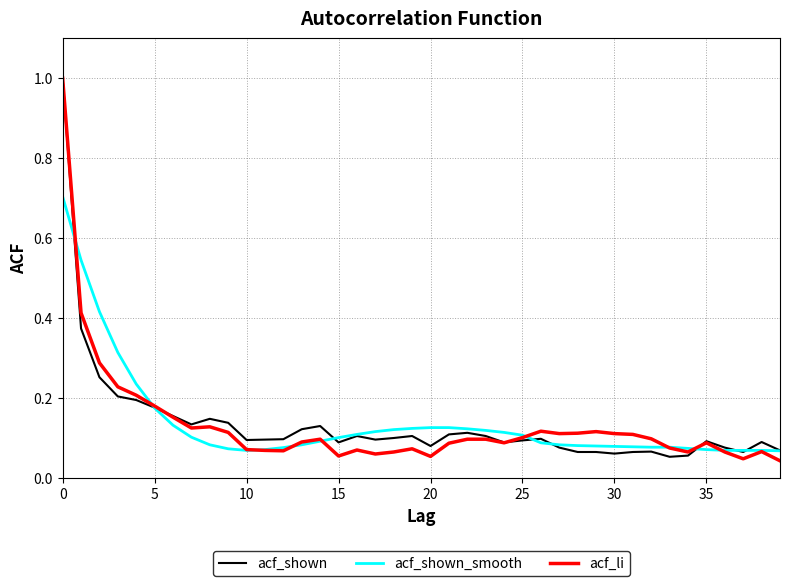

What is the maximum value for acf_li?

1.0